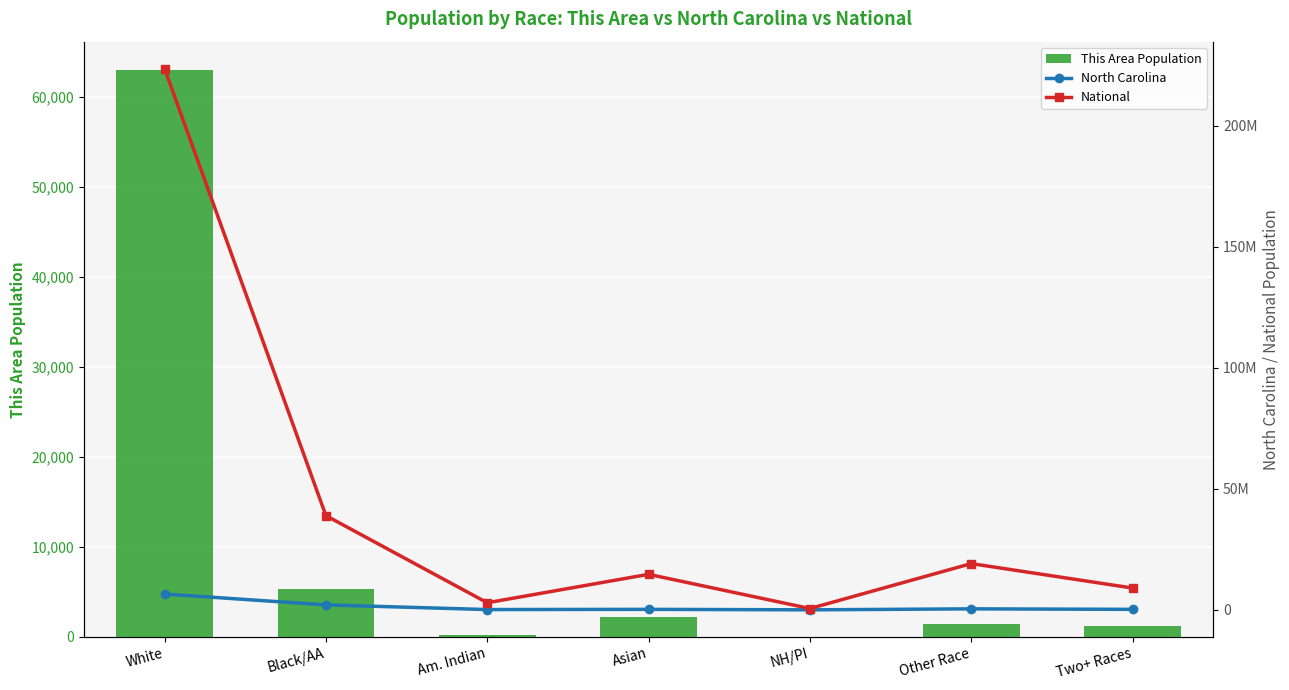

What position from the right is Asian?

4